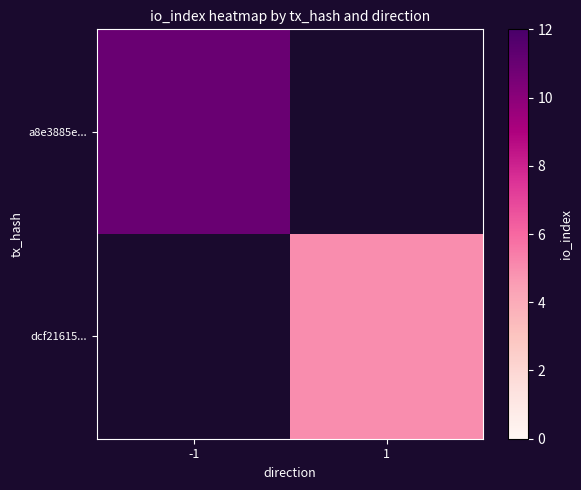

At which category does the chart reach its minimum across all series?

1